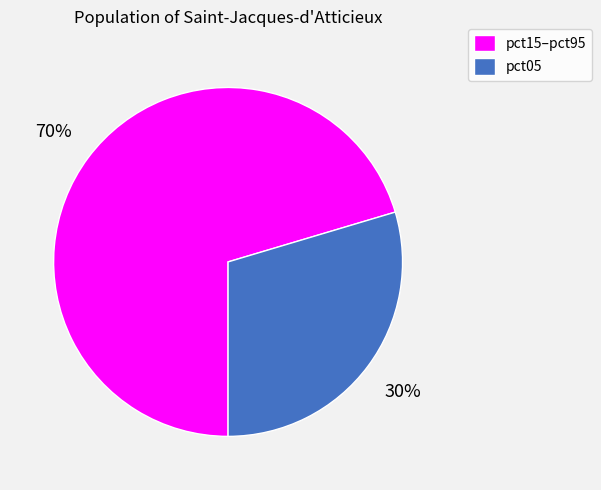

Which category accounts for the majority?

pct15–pct95